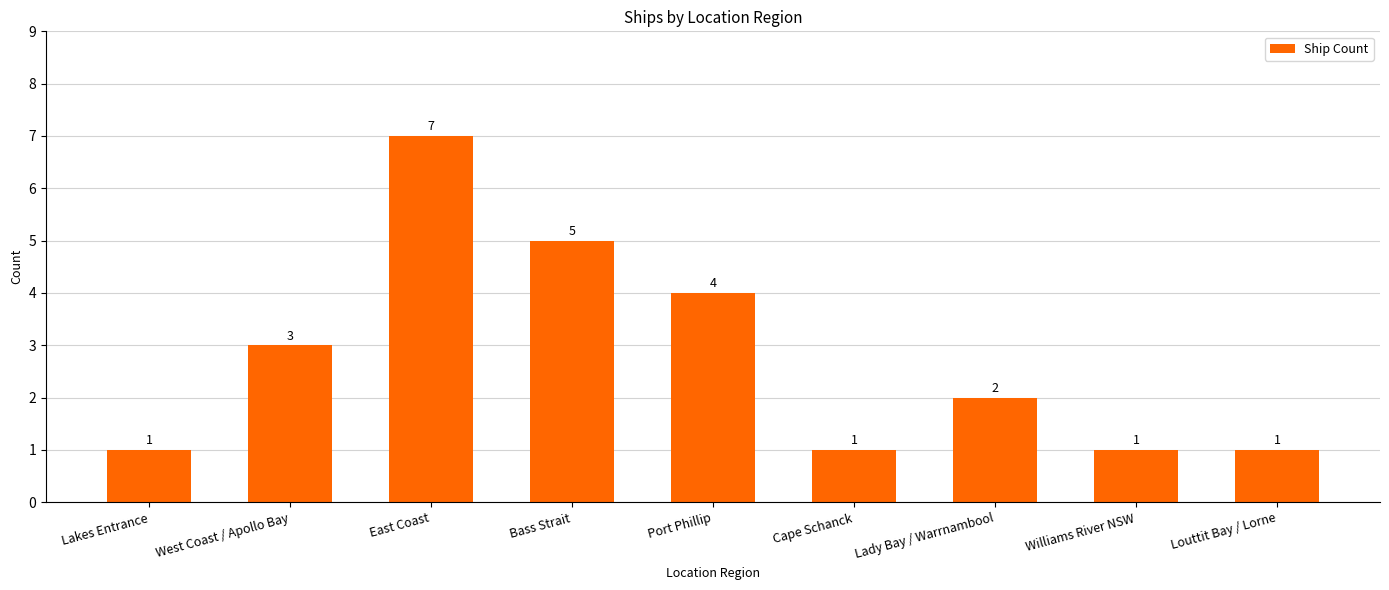

How many categories are shown in the chart?

9